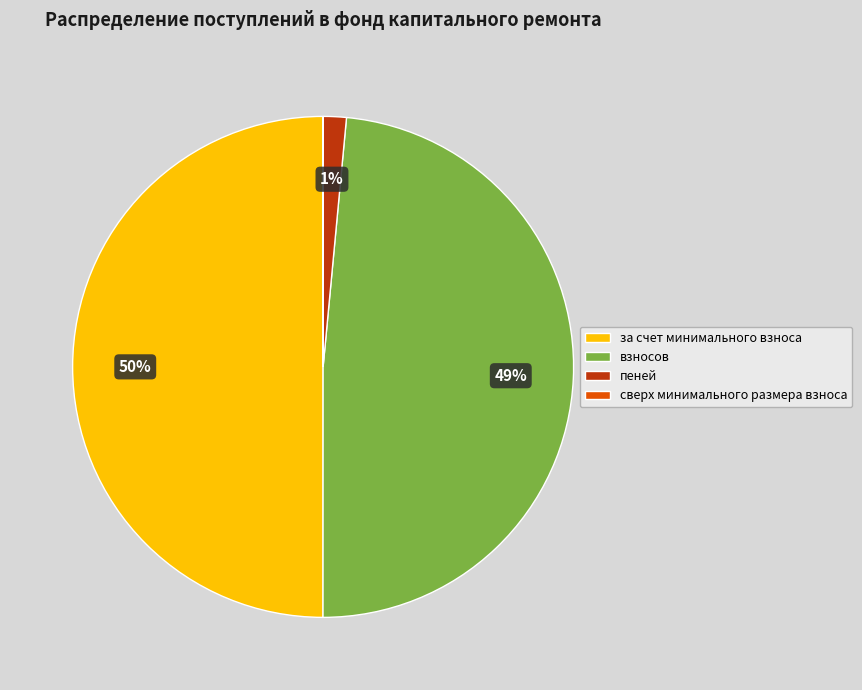

To the nearest percent, what is the combined percentage of за счет минимального взноса and взносов?

99%